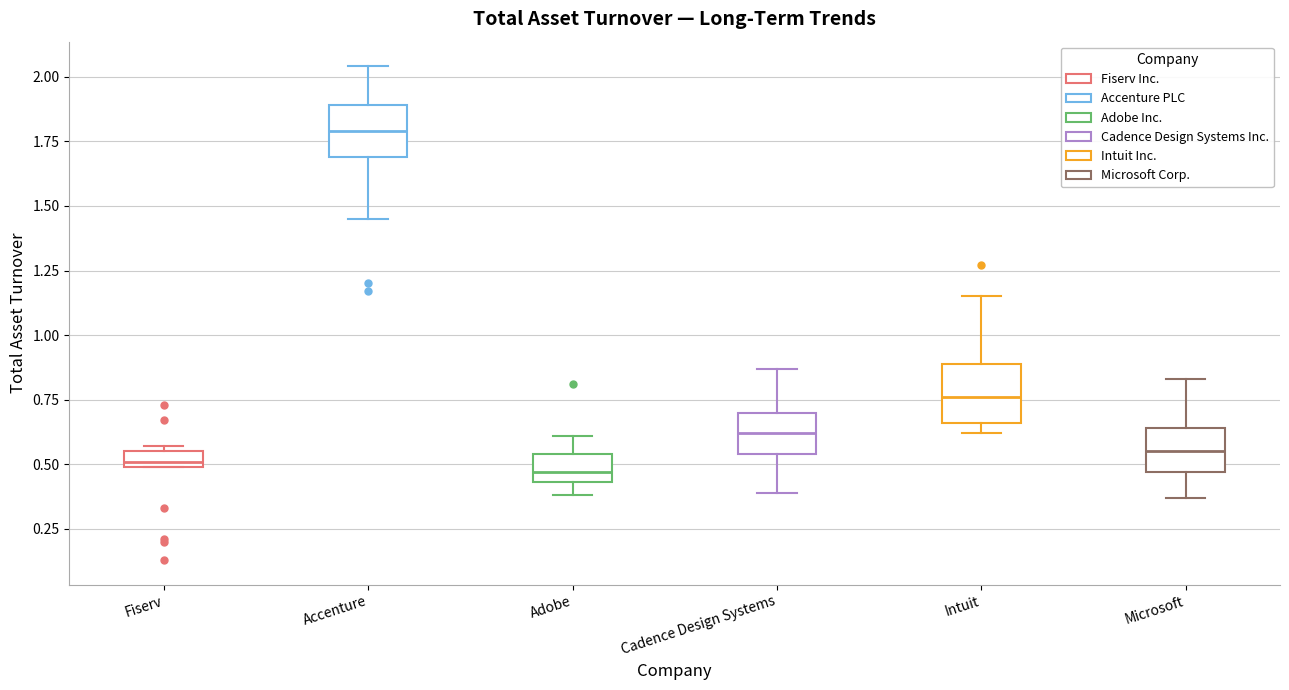

Where does the median line of the box for Microsoft sit on the y-axis? The values are not printed on the chart, so give them approximately, as read against the axis.

0.55